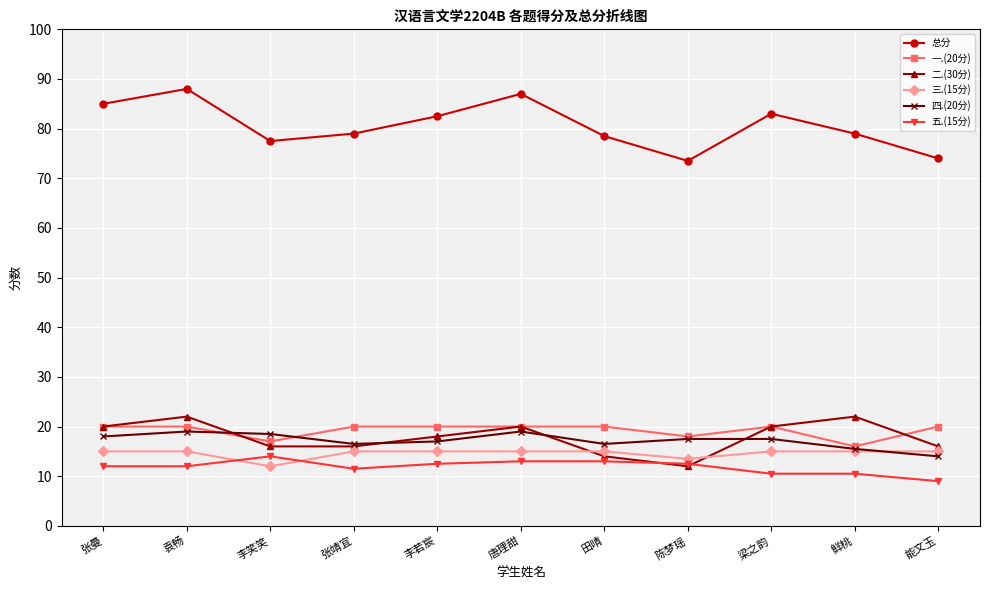

What is the highest value of the 五.(15分) series?

14.0